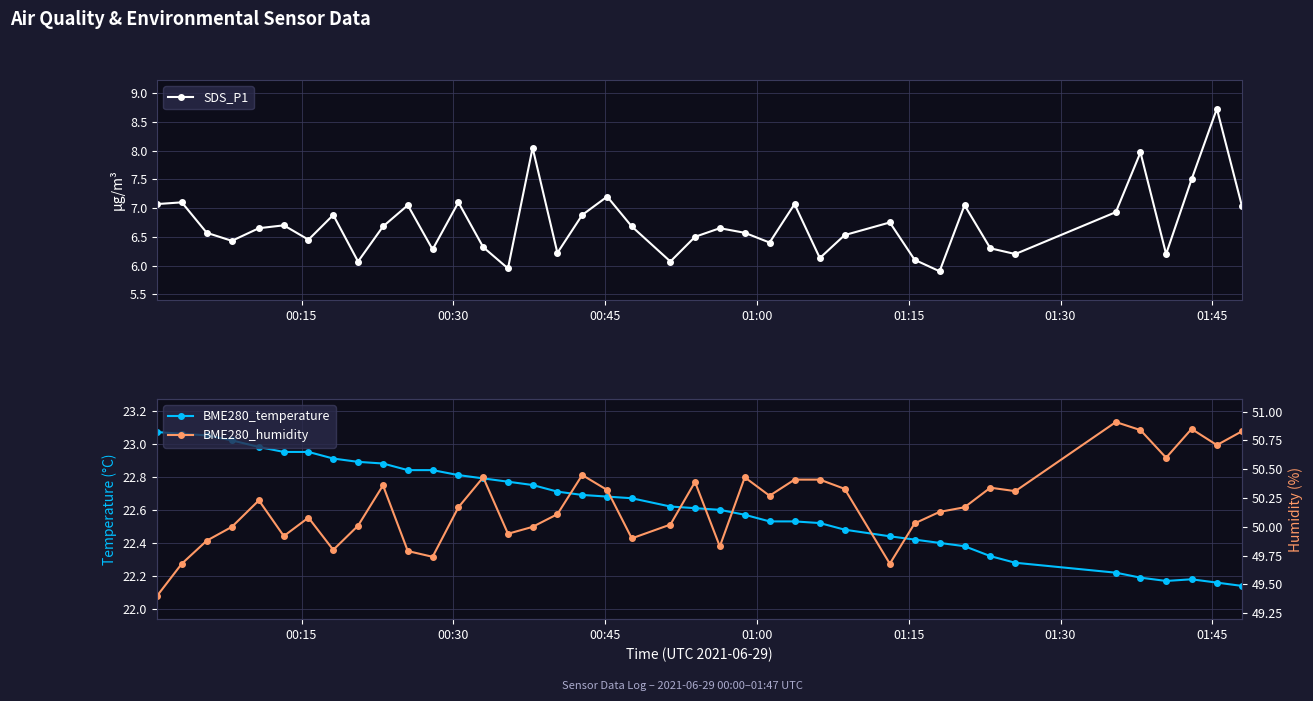

What is the highest value of the SDS_P1 series?

8.7